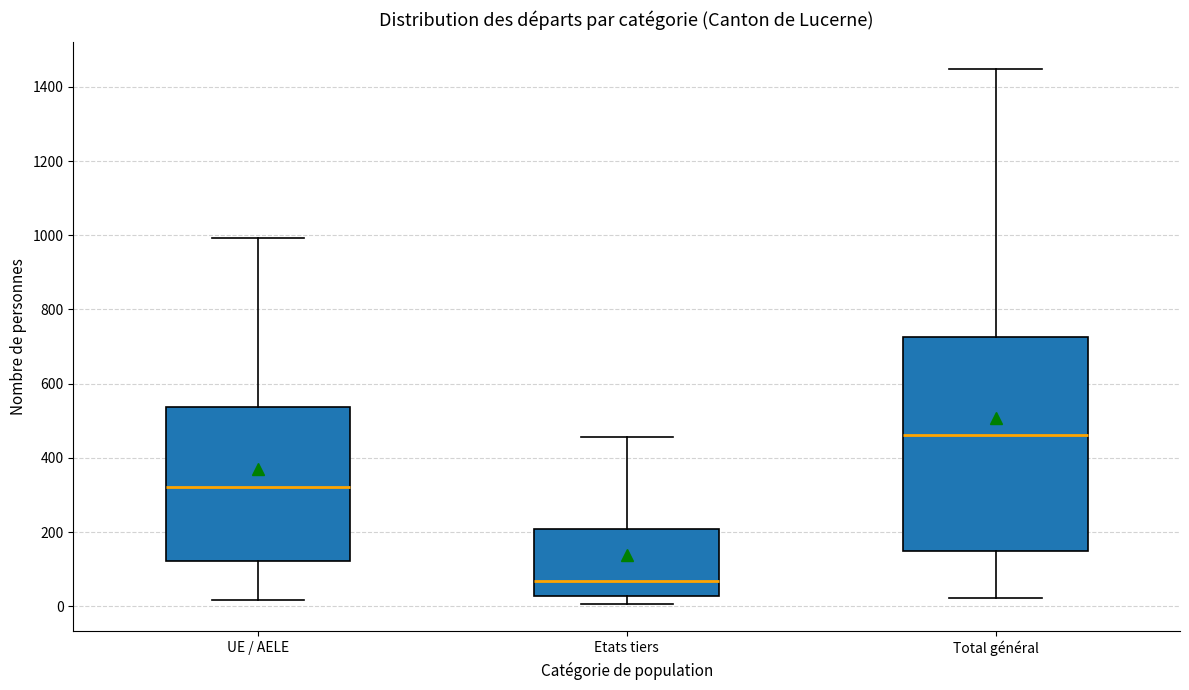

Reading left to right, read every box against the y-axis: the position of its median line, the range the box covers, and the ends of its whiskers. The values are not printed on the chart, so give them approximately, as read against the axis.

UE / AELE: median 320, box 120 to 540, whiskers 20 to 1000
Etats tiers: median 60, box 20 to 200, whiskers 0 to 460
Total général: median 460, box 160 to 720, whiskers 20 to 1440